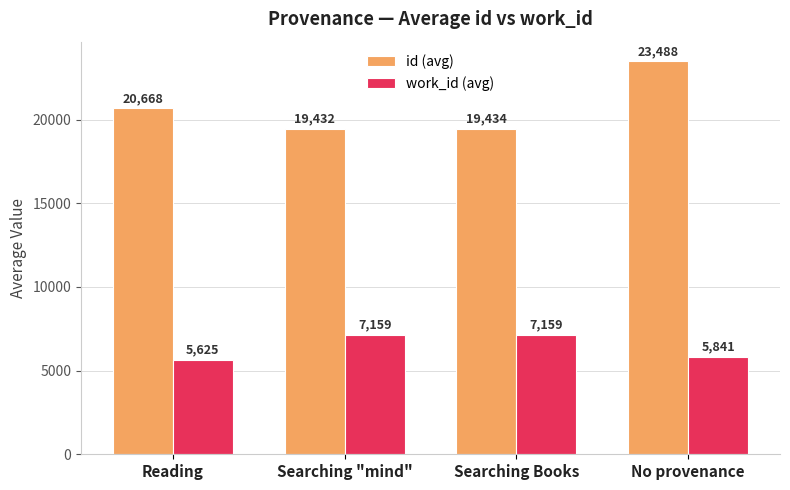

The value of work_id (avg) at No provenance is 8372.9. True or false?

False